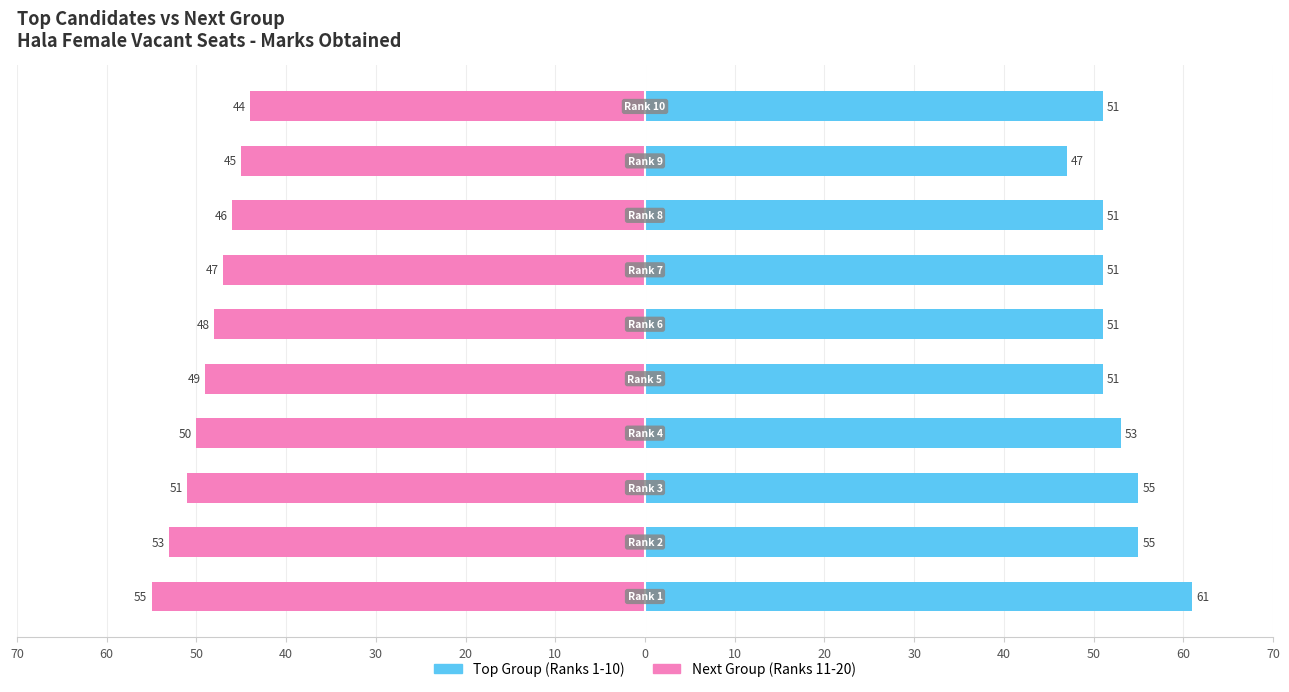

What is the difference between the maximum and second lowest values in the Top Group series?

10